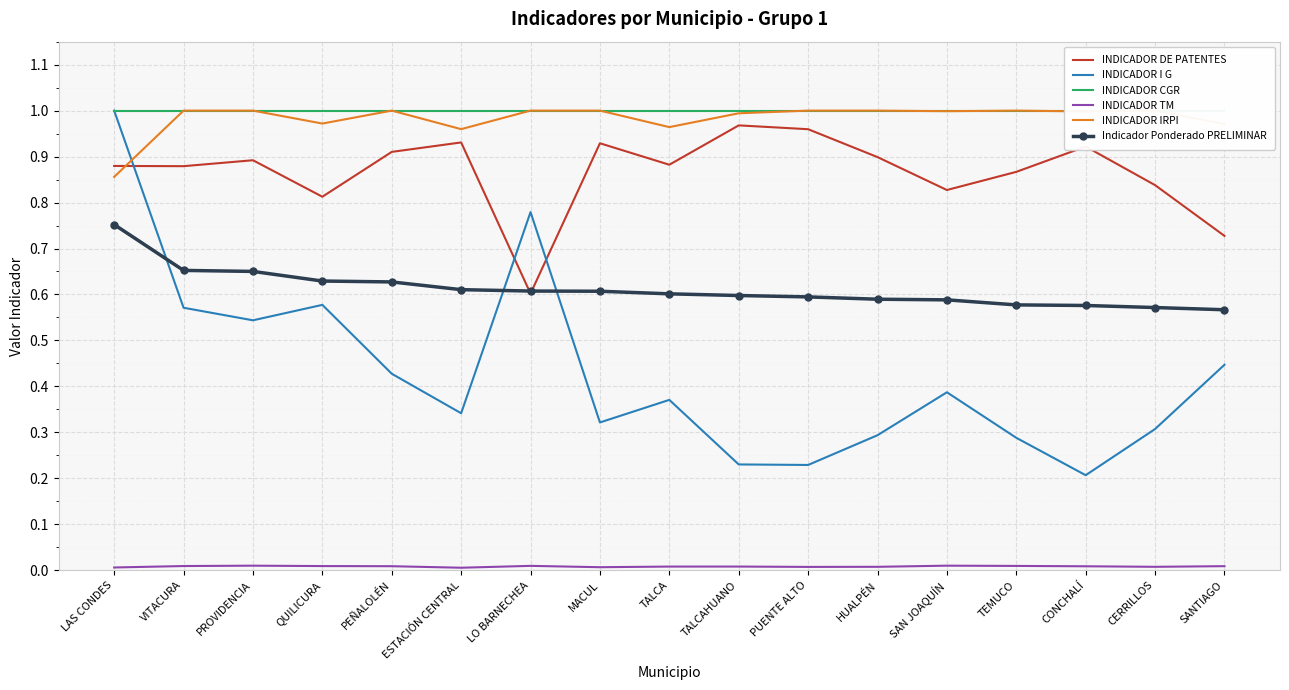

Which series has the widest spread of values?

INDICADOR I G